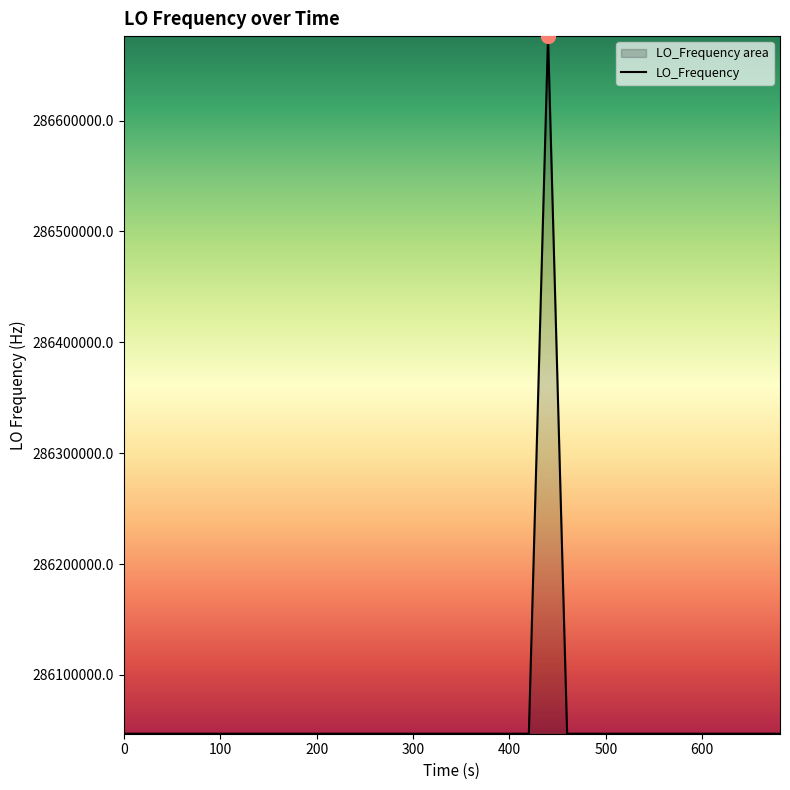

What is the smallest value displayed?

286046991.7